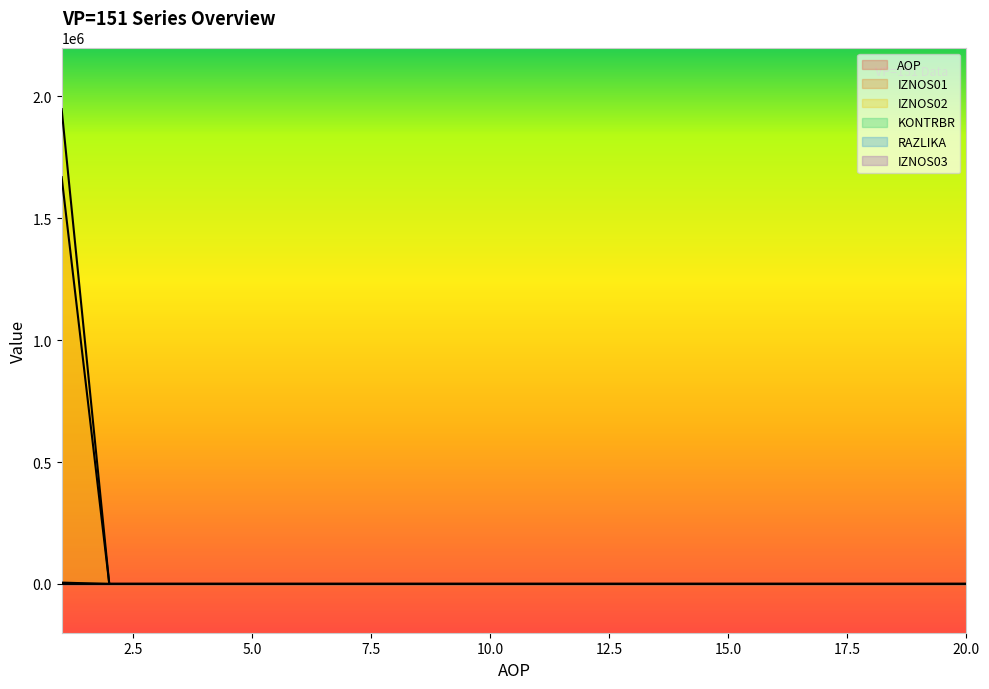

Which series has the largest range (max minus min)?

IZNOS02